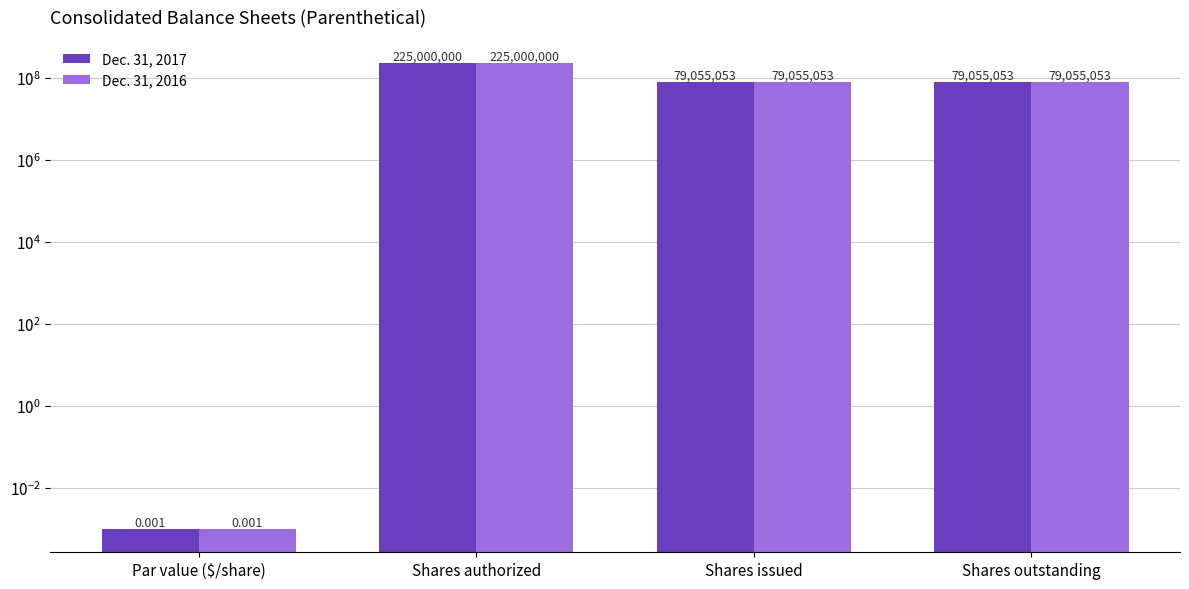

At which category is the sum across all series the highest?

Shares authorized